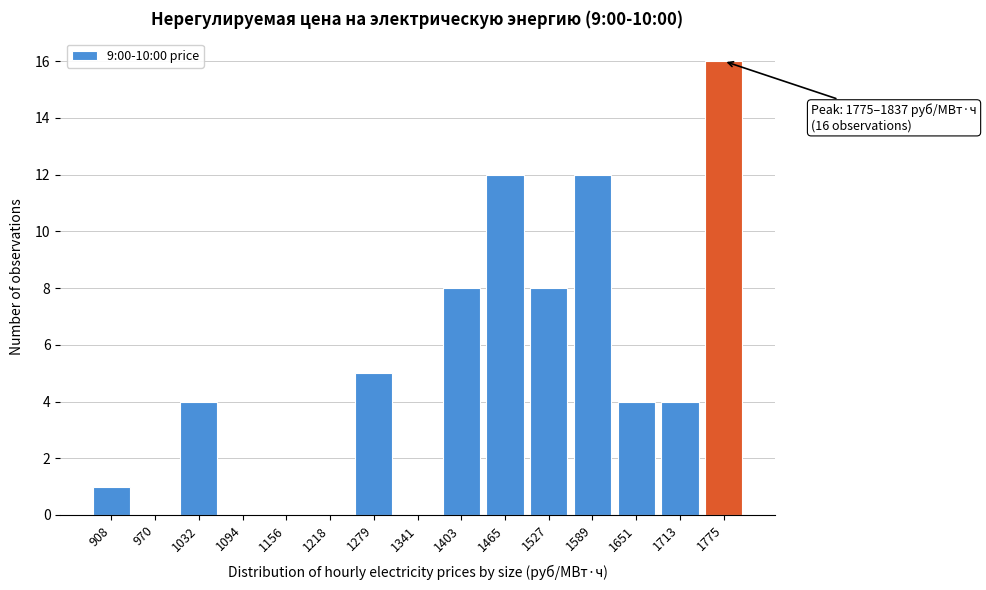

Reading right to left, transcribe all the data shown in this chart.

1775=16	1713=4	1651=4	1589=12	1527=8	1465=12	1403=8	1341=0	1279=5	1218=0	1156=0	1094=0	1032=4	970=0	908=1